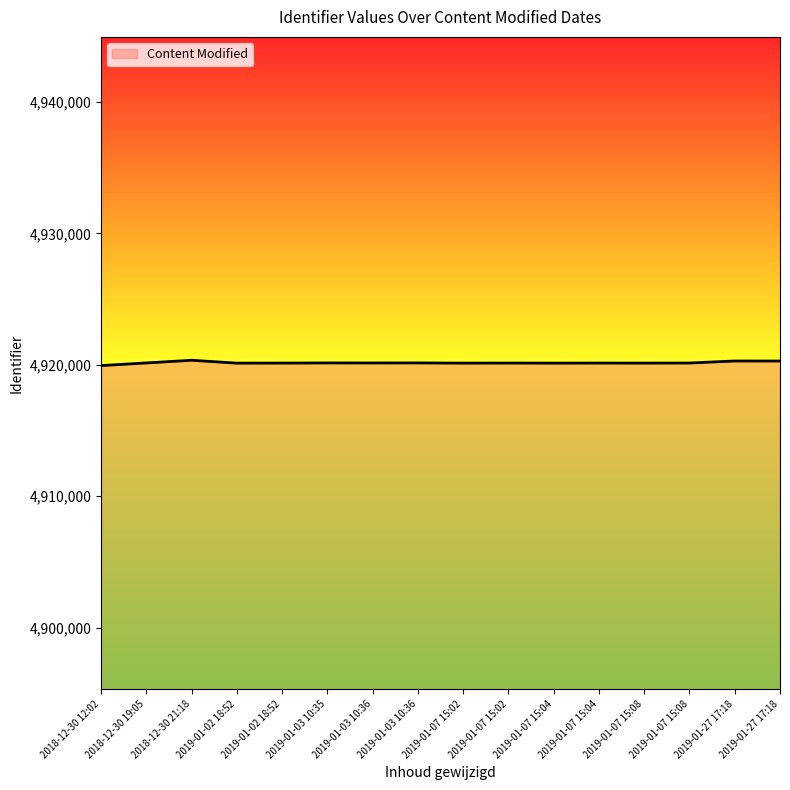

At which label is the value closest to 4920142?

2019-01-03 10:35